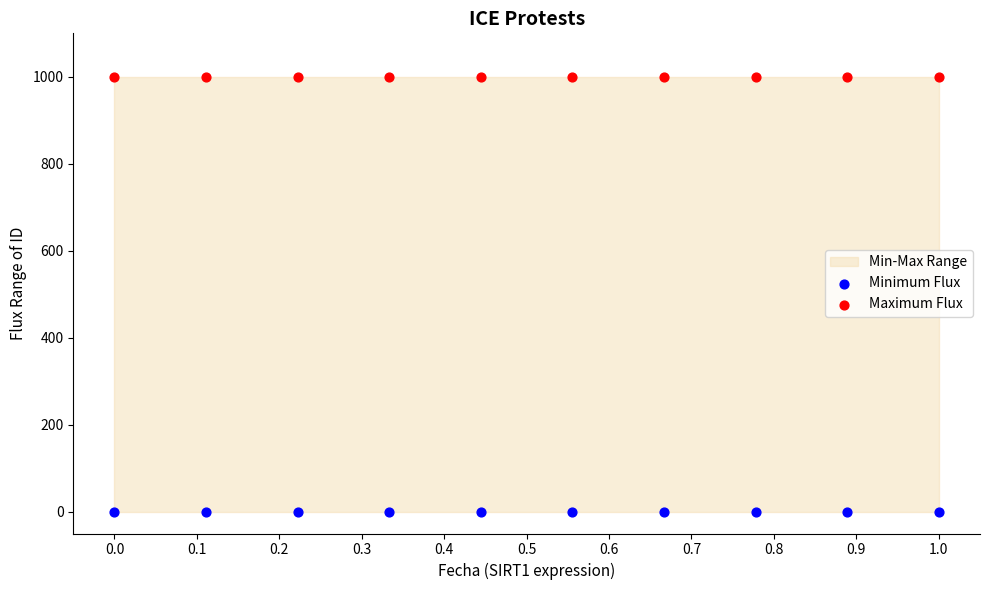

Which series contains the lowest Y value?

Minimum Flux